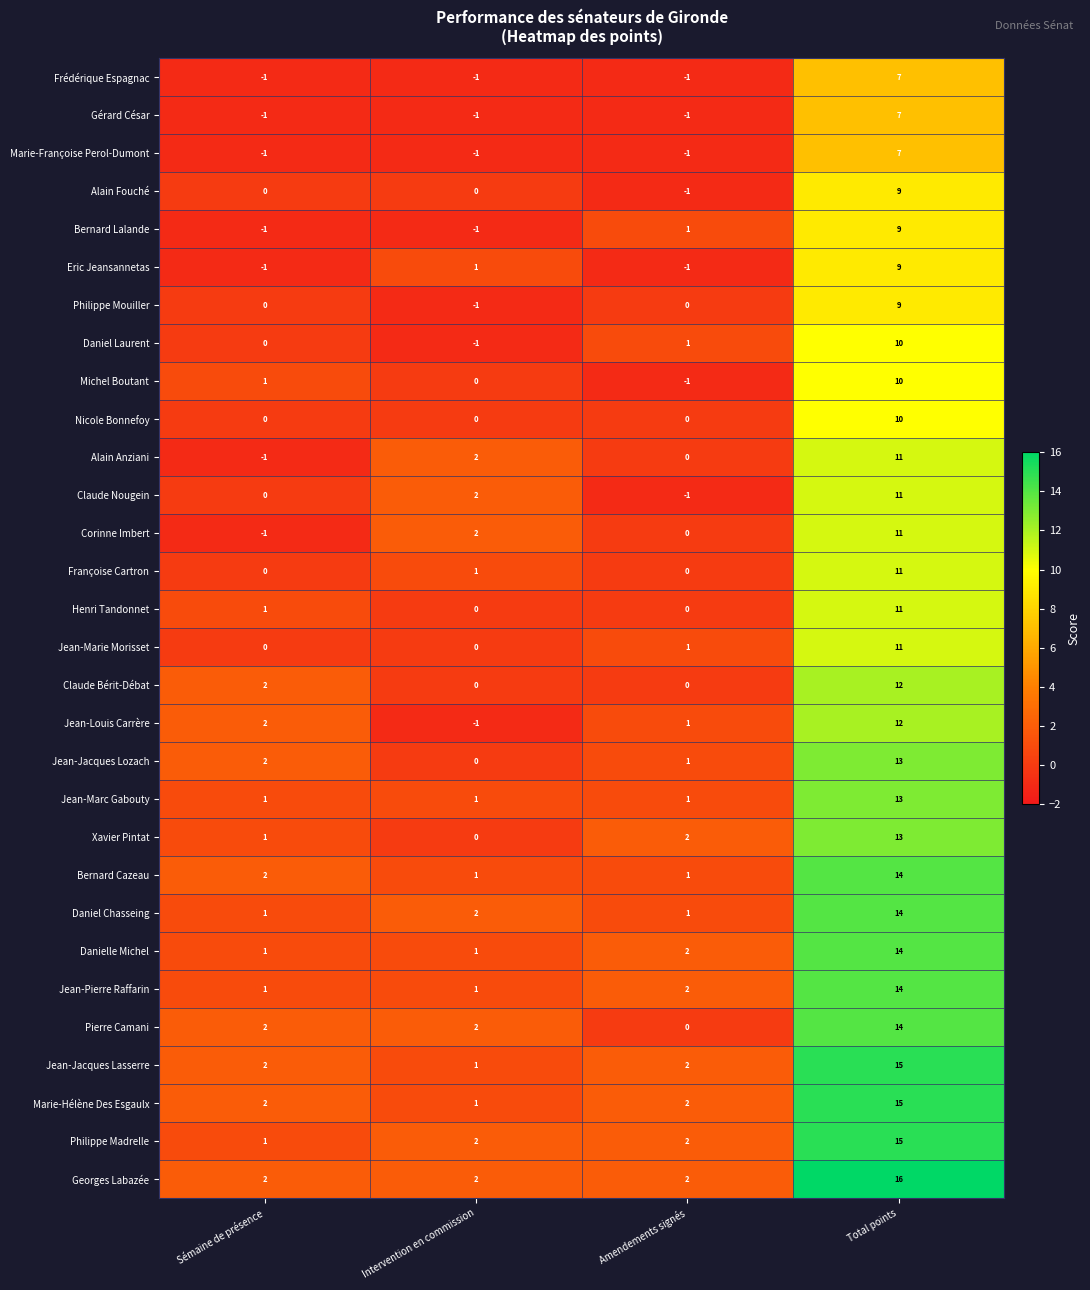

At which category does the chart reach its peak across all series?

Total points